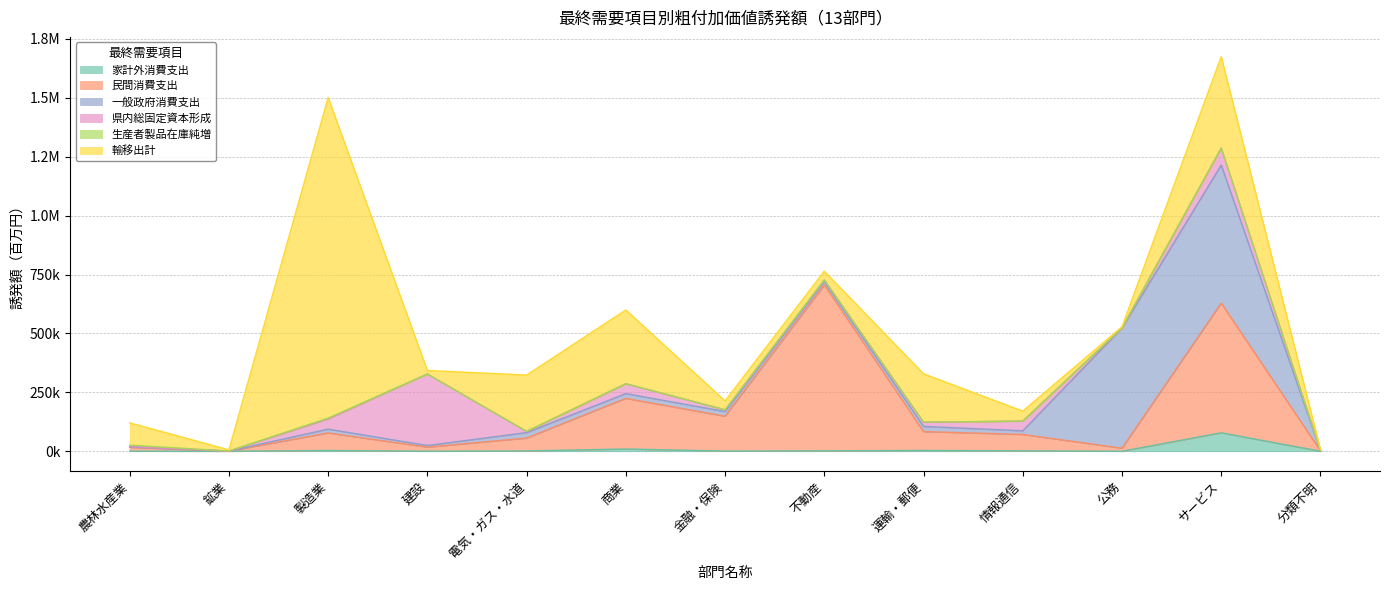

How many lines are shown in the chart?

6